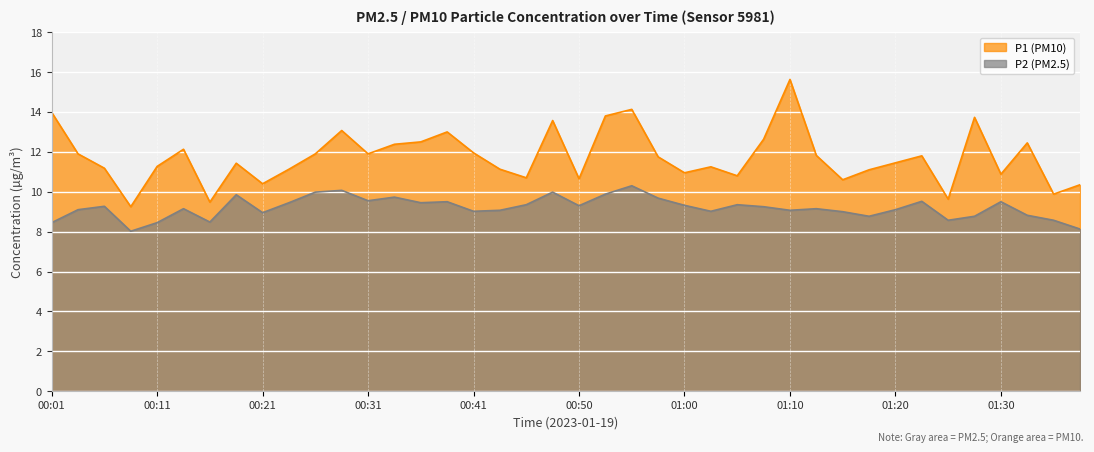

True or false: P1 and P2 cross at least once.

False